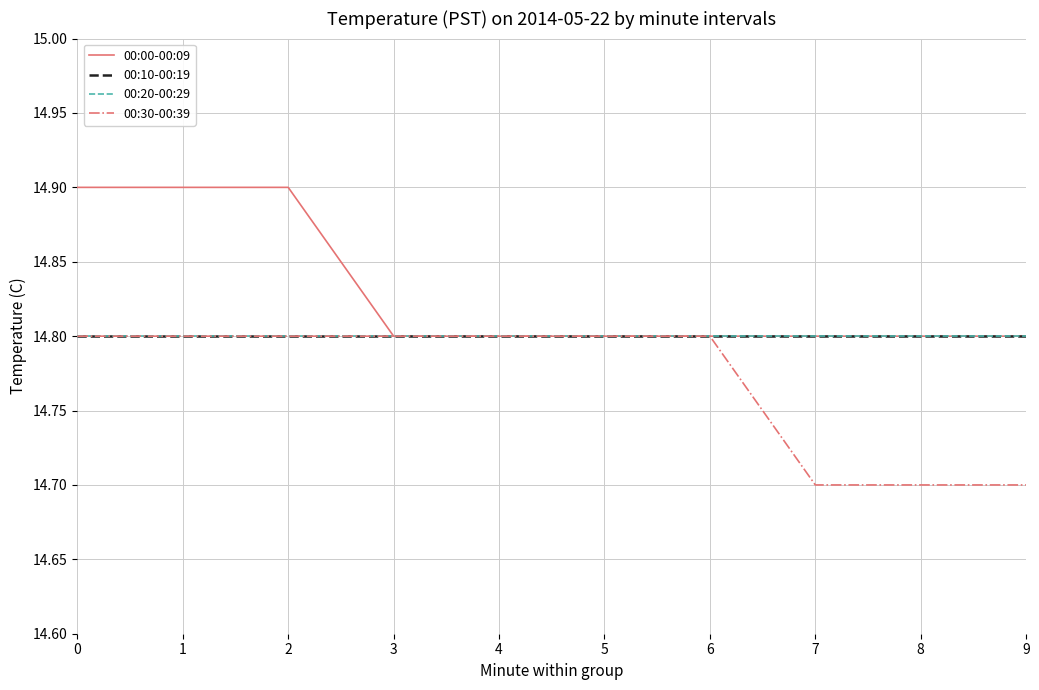

True or false: 00:30-00:39 has a value of 20.7 at 2.

False